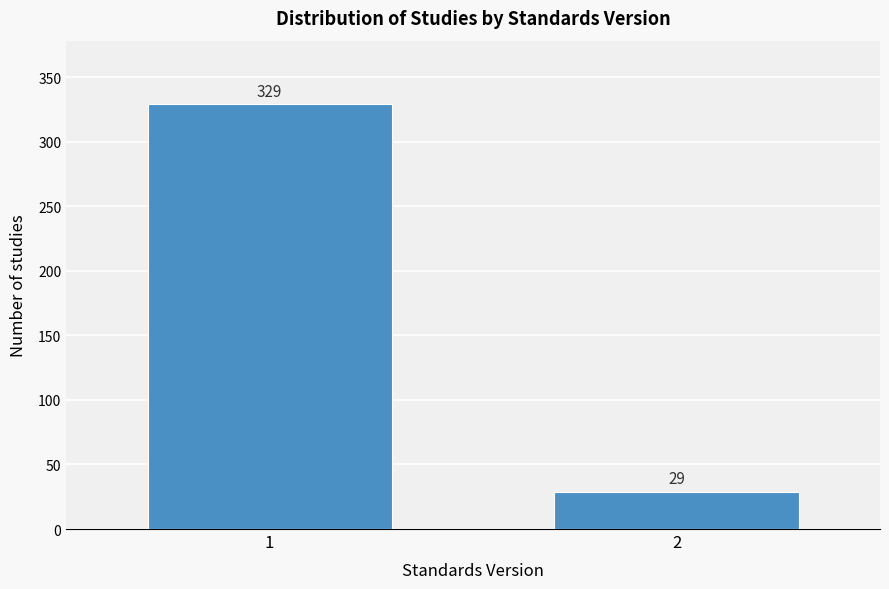

Reading left to right, what are all the values shown in this chart?

1=329	2=29